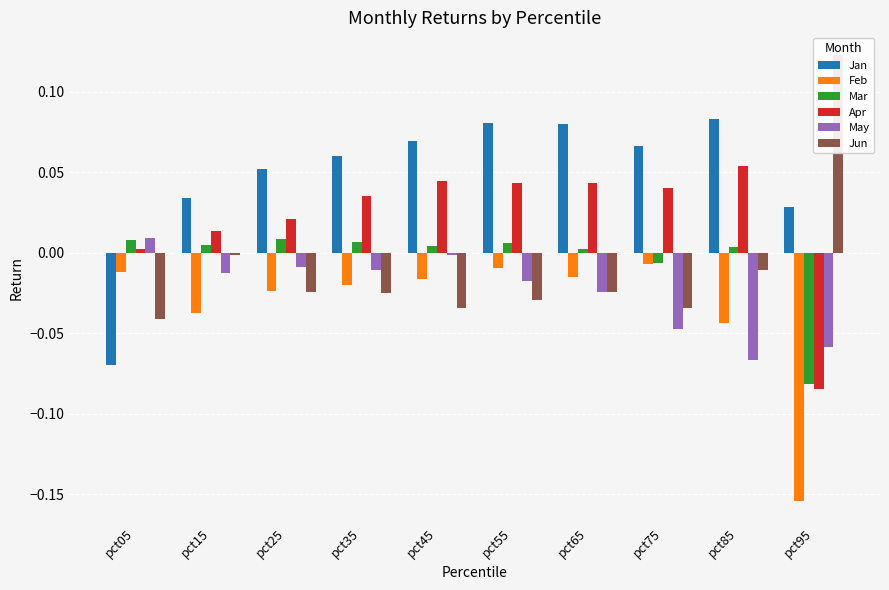

What is the minimum value for Jan?

-0.1